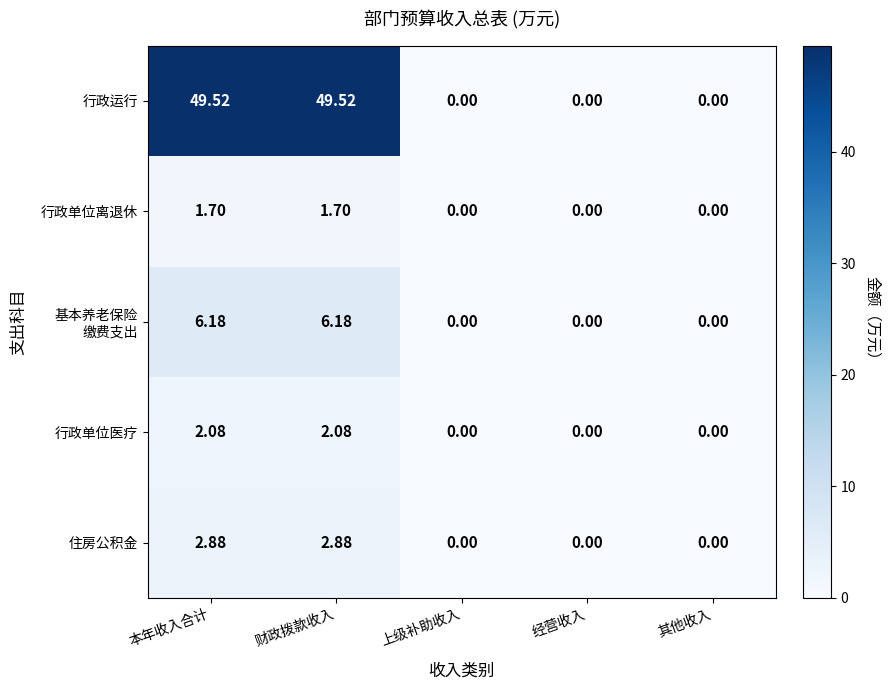

At how many categories does at least one series exceed 22?

2